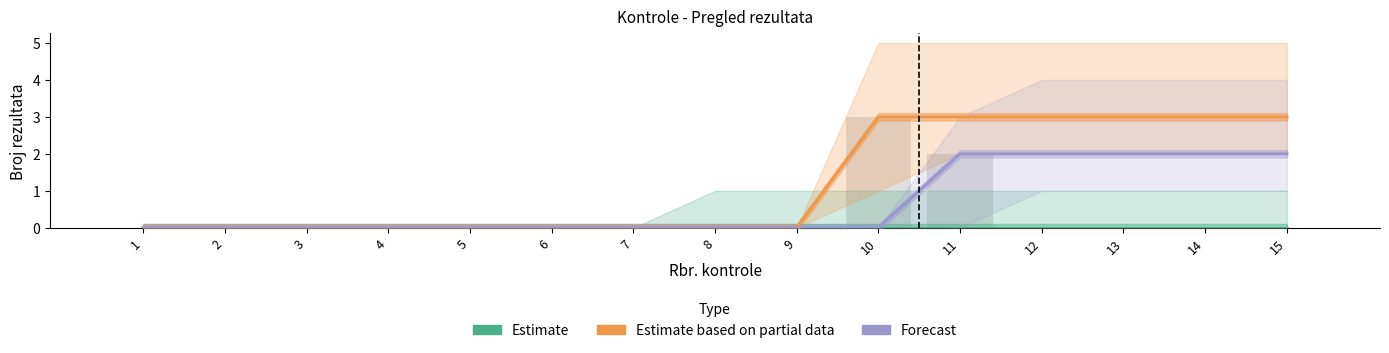

Reading left to right, what are all the values shown in this chart?

Estimate: 0	0	0	0	0	0	0	0	0	0	0	0	0	0	0
Estimate based on partial data: 0	0	0	0	0	0	0	0	0	3	3	3	3	3	3
Forecast: 0	0	0	0	0	0	0	0	0	0	2	2	2	2	2